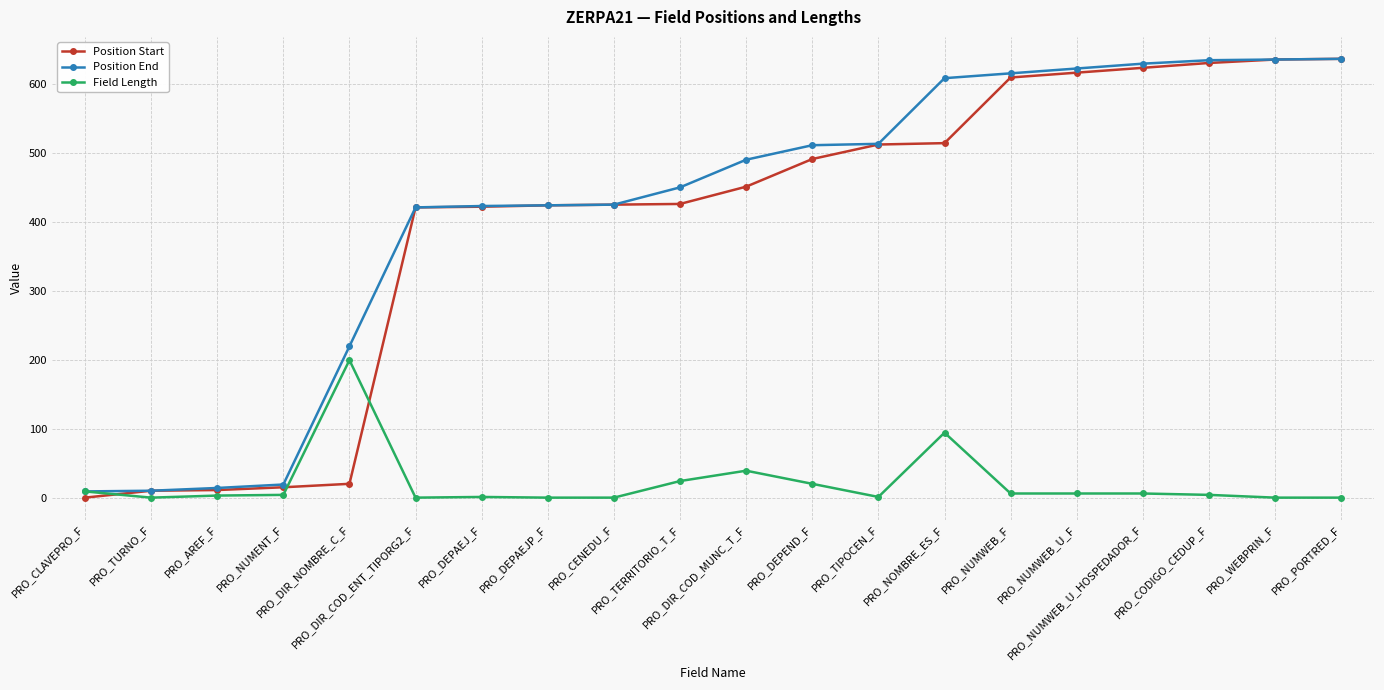

True or false: Field Length has more than 1 interior local peaks.

True